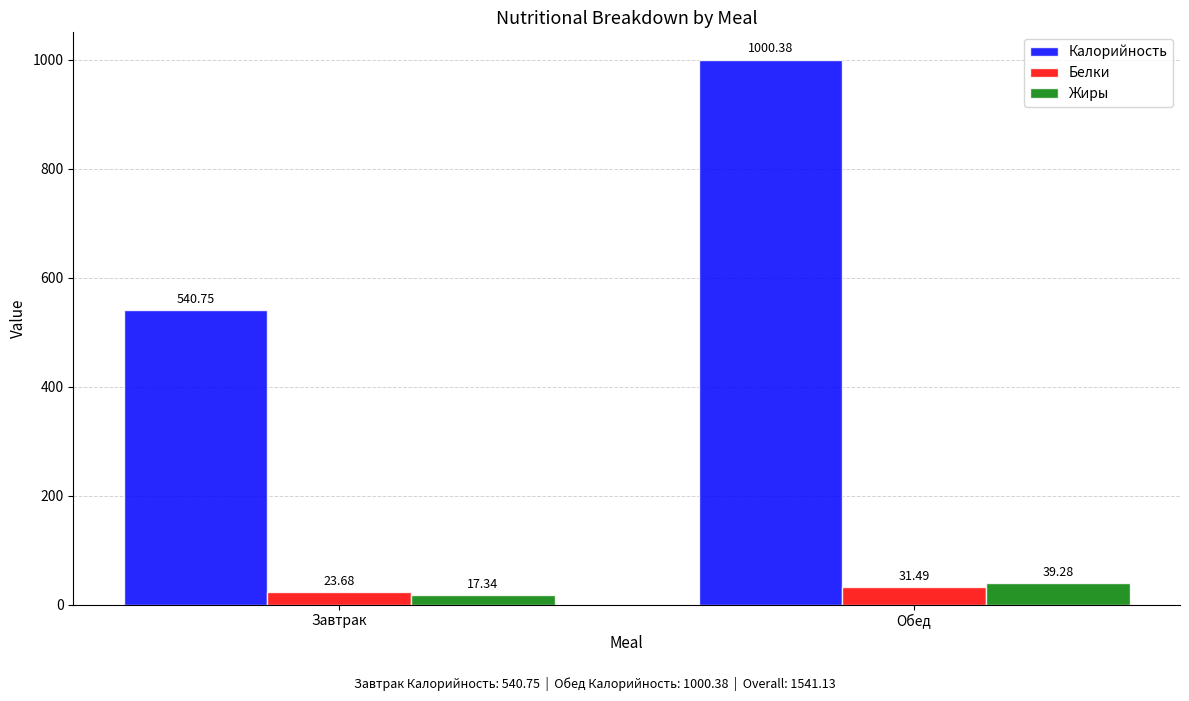

Are the bars grouped side by side (vs. stacked)?

Yes